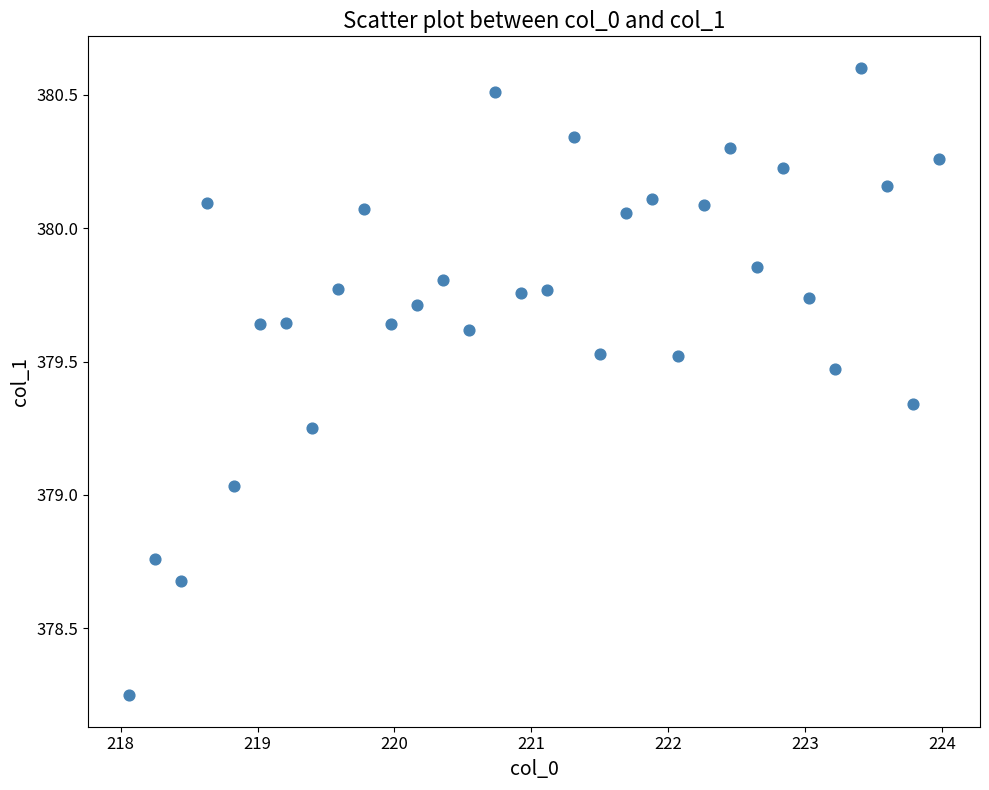

What is the range of X values (max minus min)?

5.9